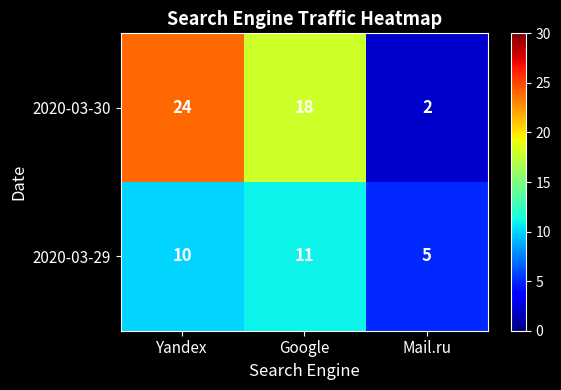

Which category has the lowest value across all series?

Mail.ru